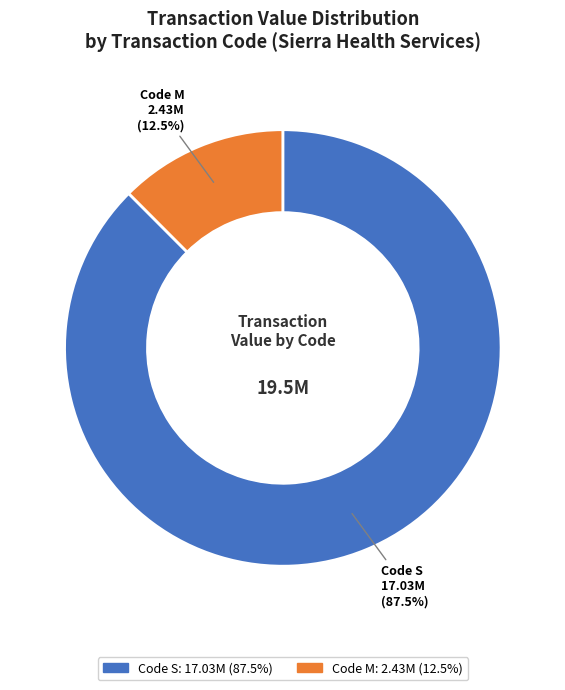

How many slices are in this pie chart?

2